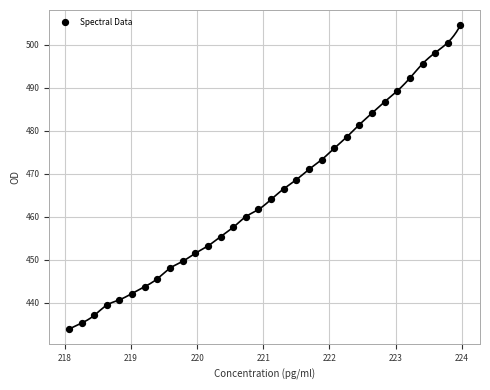

What is the range of Y values (max minus min)?

70.6